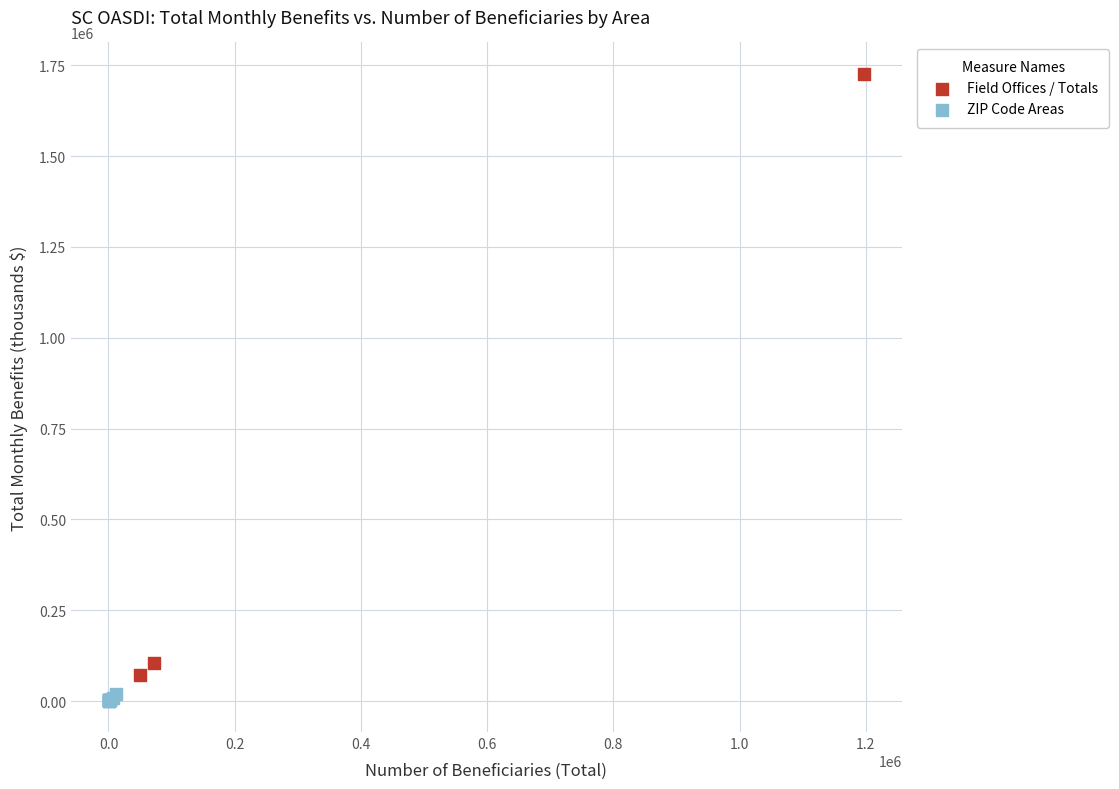

Which series contains the highest Y value?

Field Offices / Totals